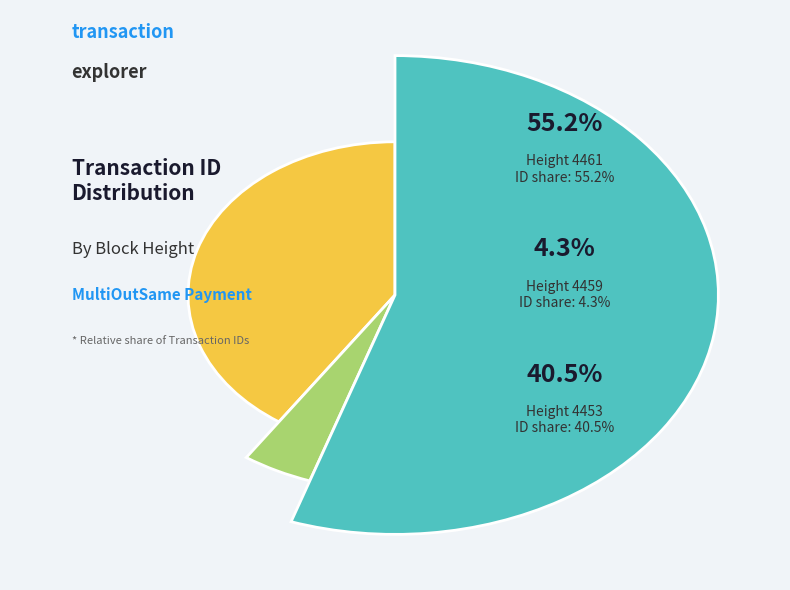

What percentage is the 4459 slice, to the nearest percent?

4%